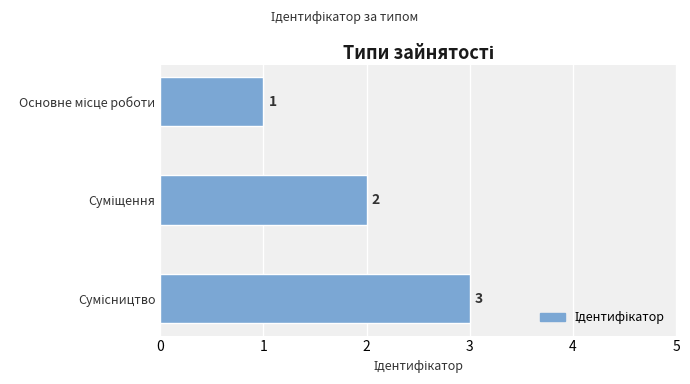

Count the values in the range 1 to 3.

3